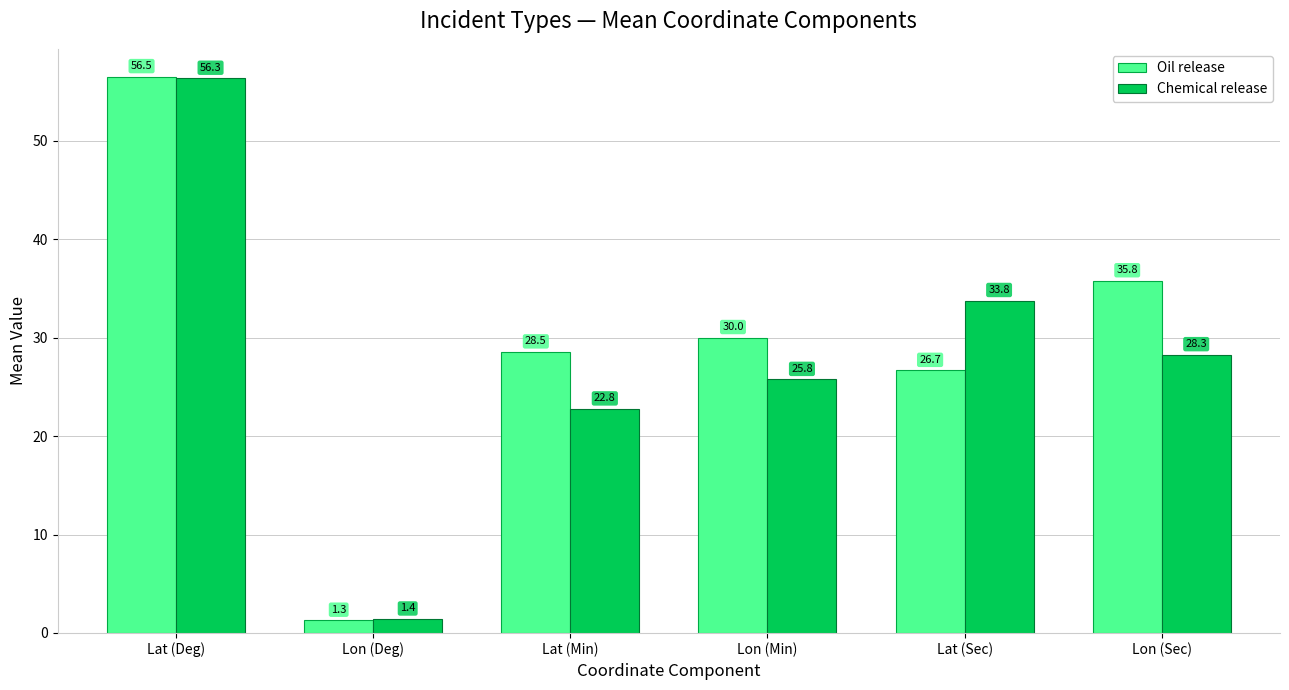

What is the label of the 2nd bar from the right?

Lat (Sec)